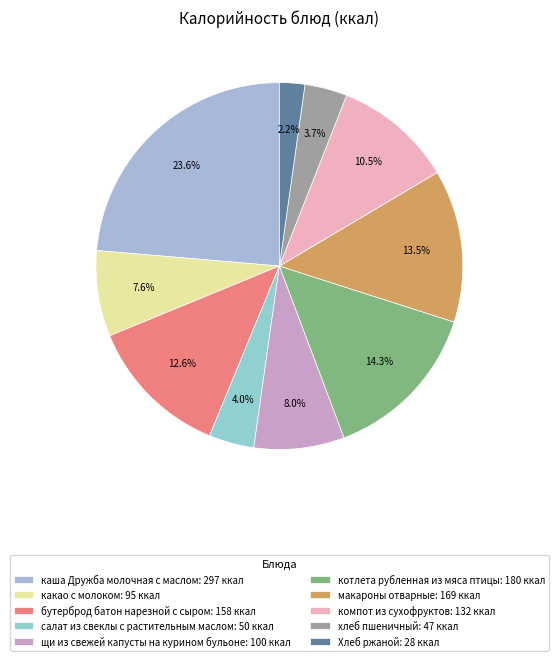

The макароны отварные slice represents 13% of the pie. True or false?

True